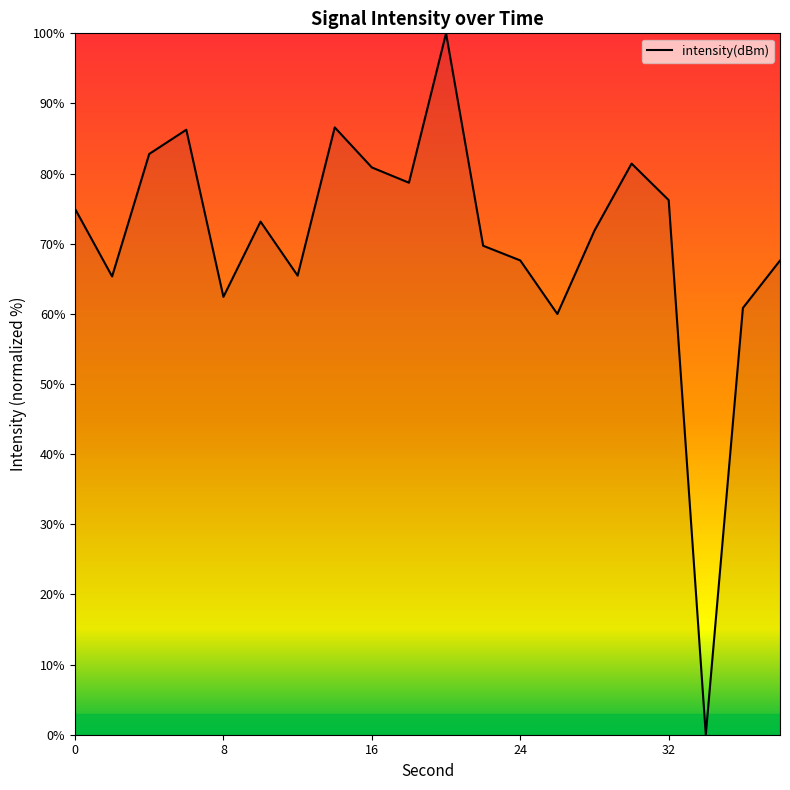

What is the greatest value displayed?

100.0